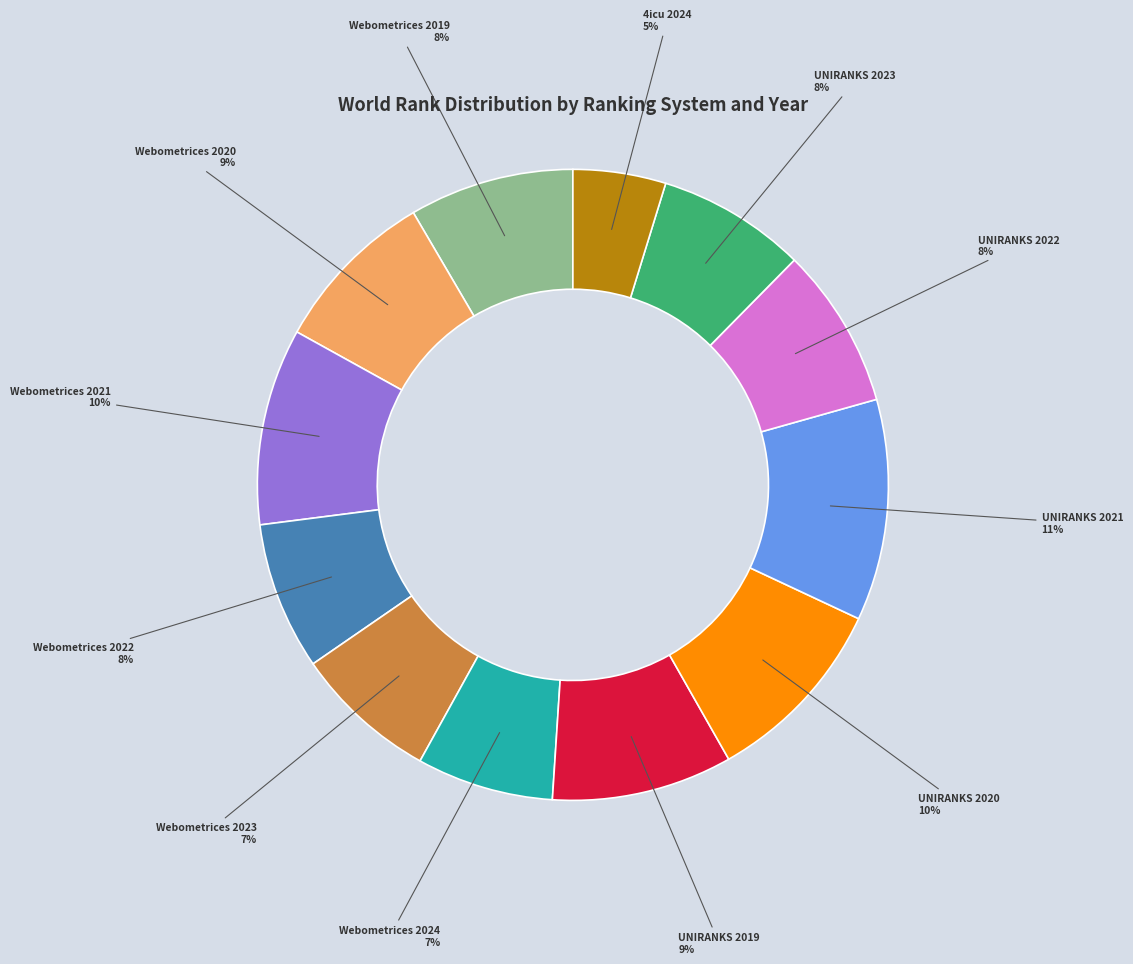

To the nearest percent, what percentage of the pie is Webometrices 2024?

7%